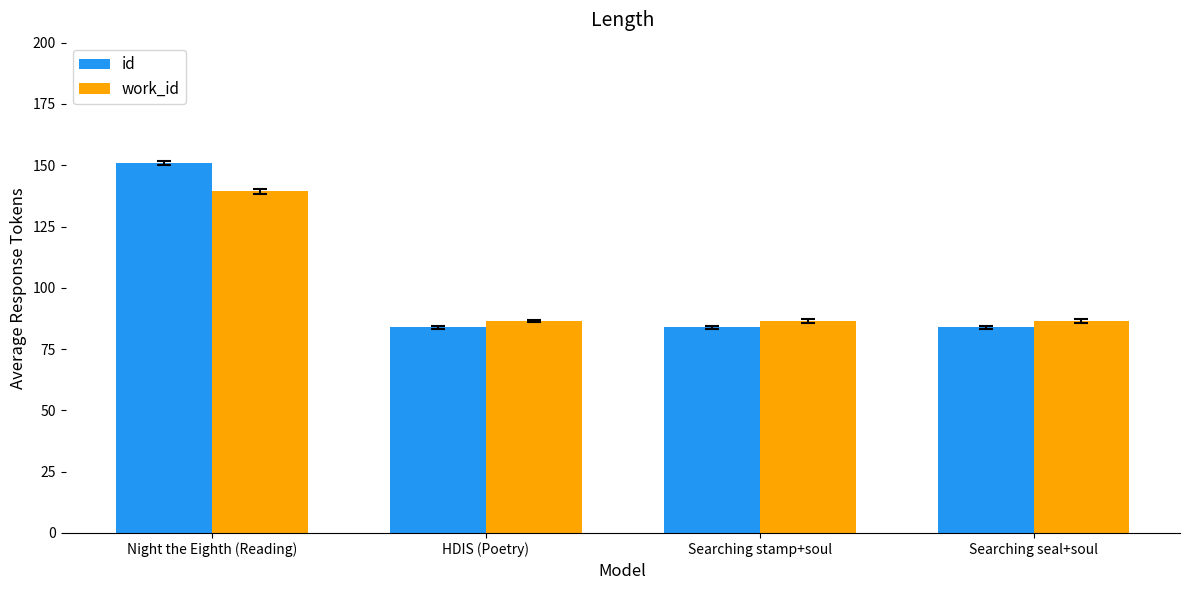

What position from the left is Searching seal+soul?

4